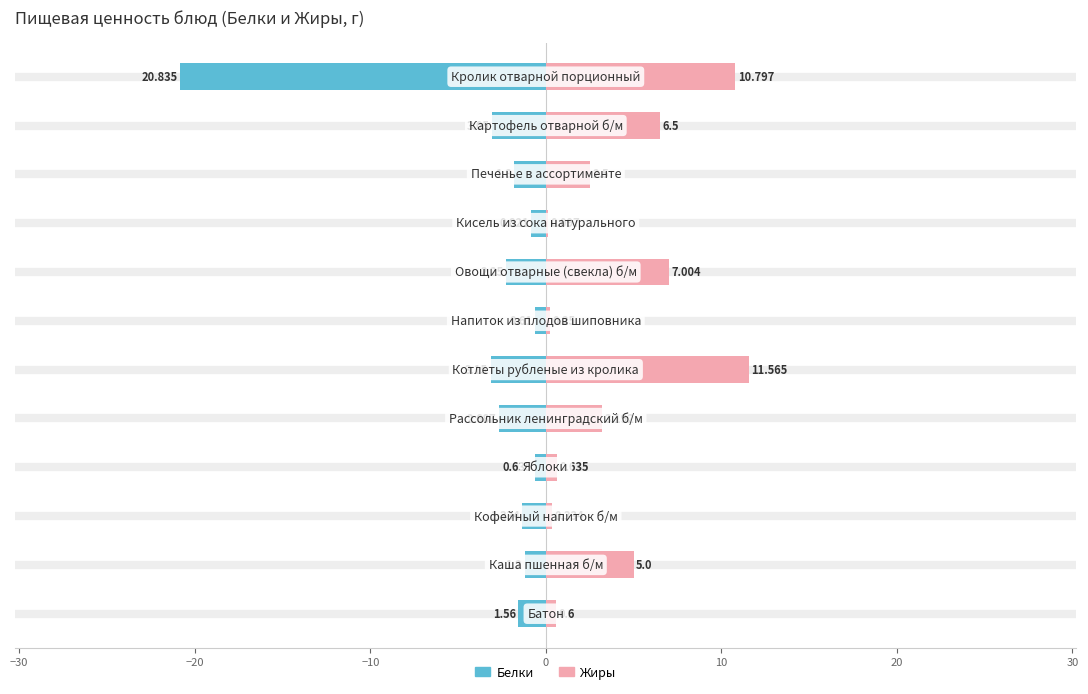

Between −10 and −40, which is larger?

−10